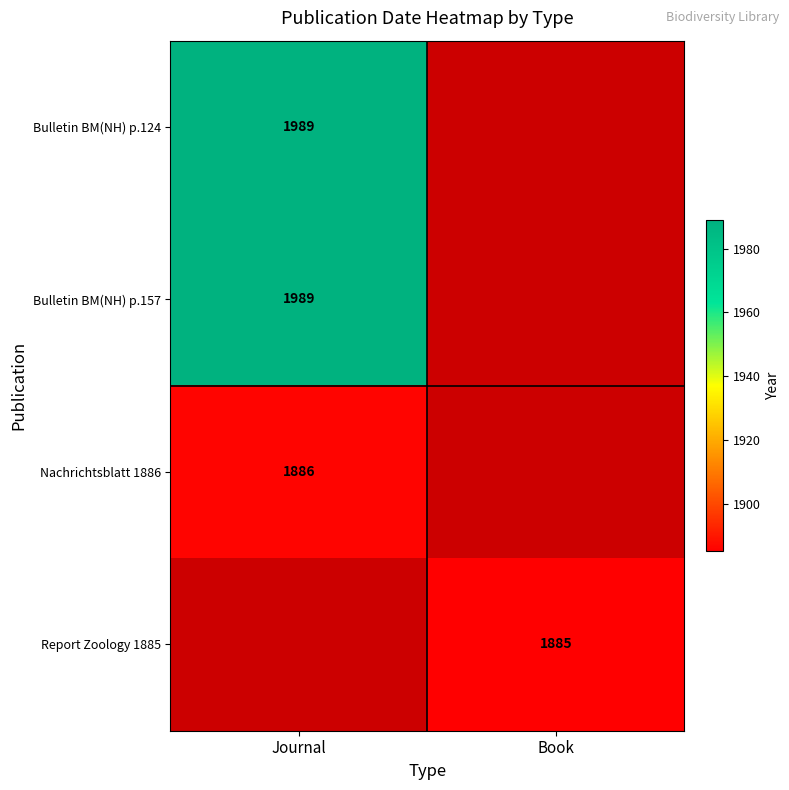

The value of Bulletin BM(NH) p.124 at Journal is 1989. True or false?

True